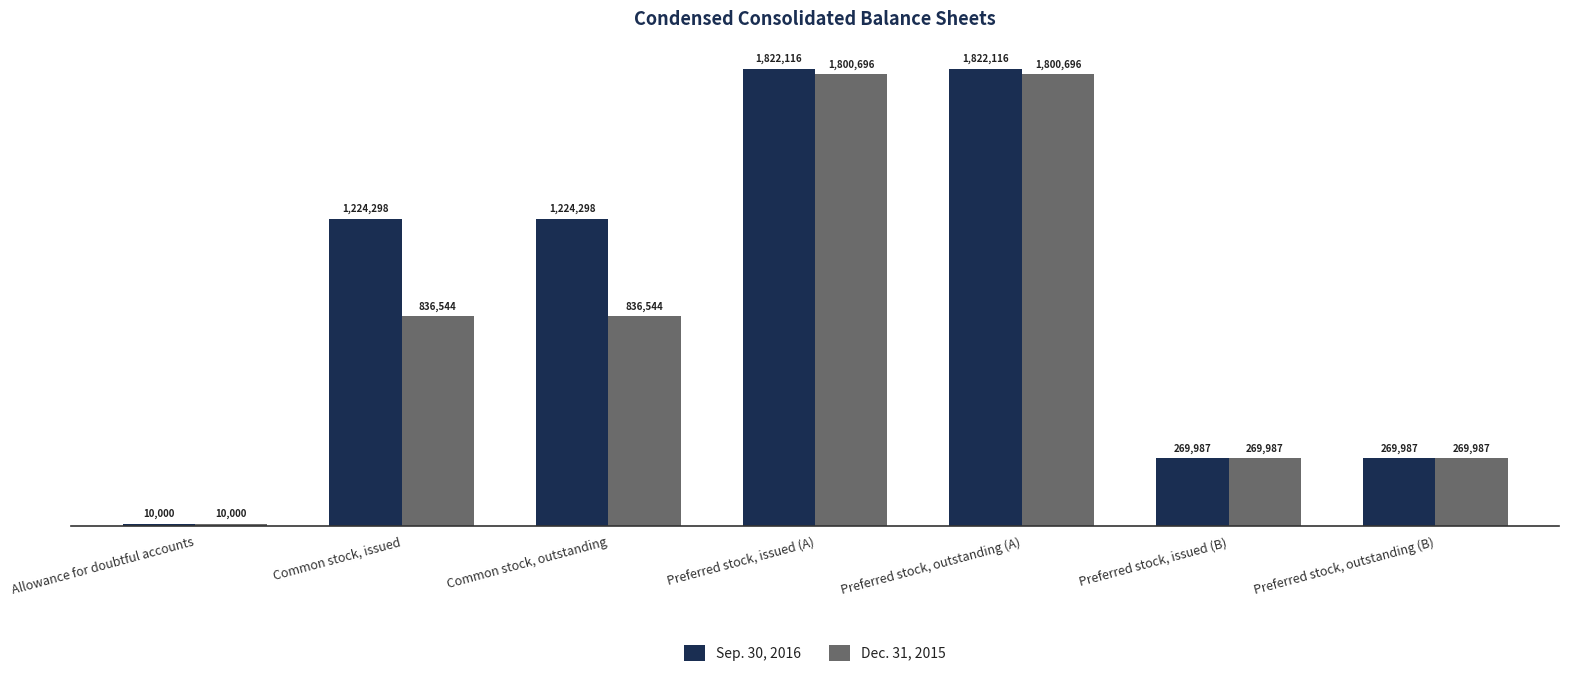

Between Allowance for doubtful accounts and Preferred stock, outstanding (A), which series saw the biggest shift?

Sep. 30, 2016